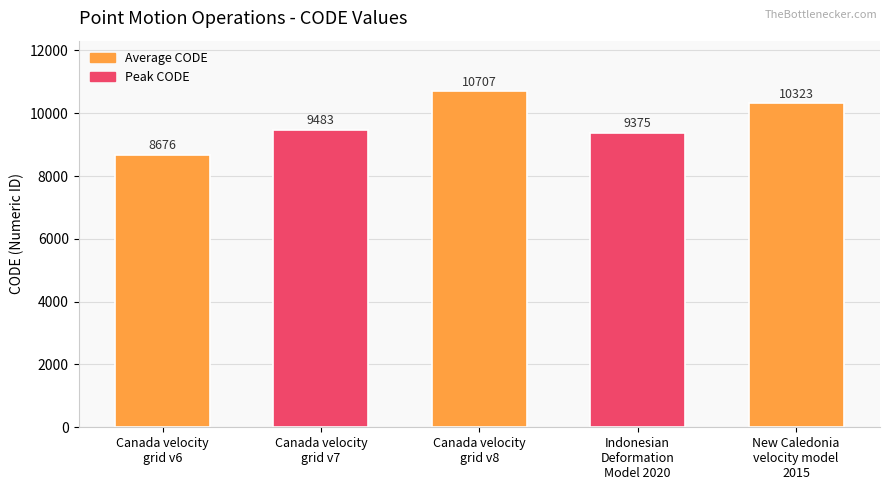

Read the value at Canada velocity
grid v8.

10707